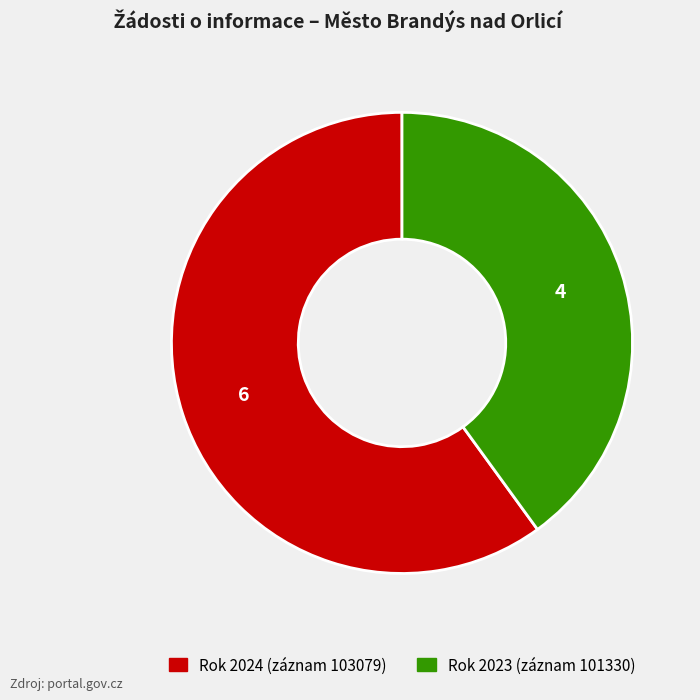

Is there any slice that represents more than half of the pie?

Yes